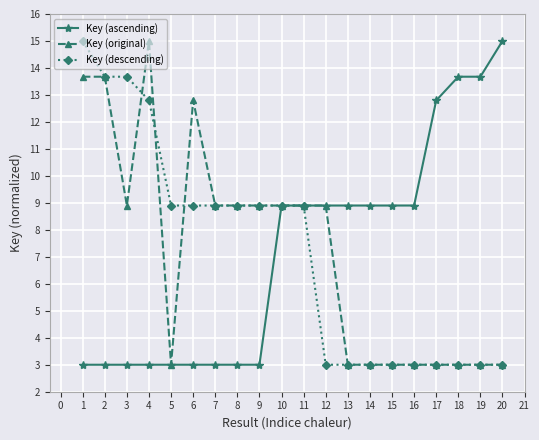

True or false: Key (ascending) and Key (descending) intersect in this chart.

True